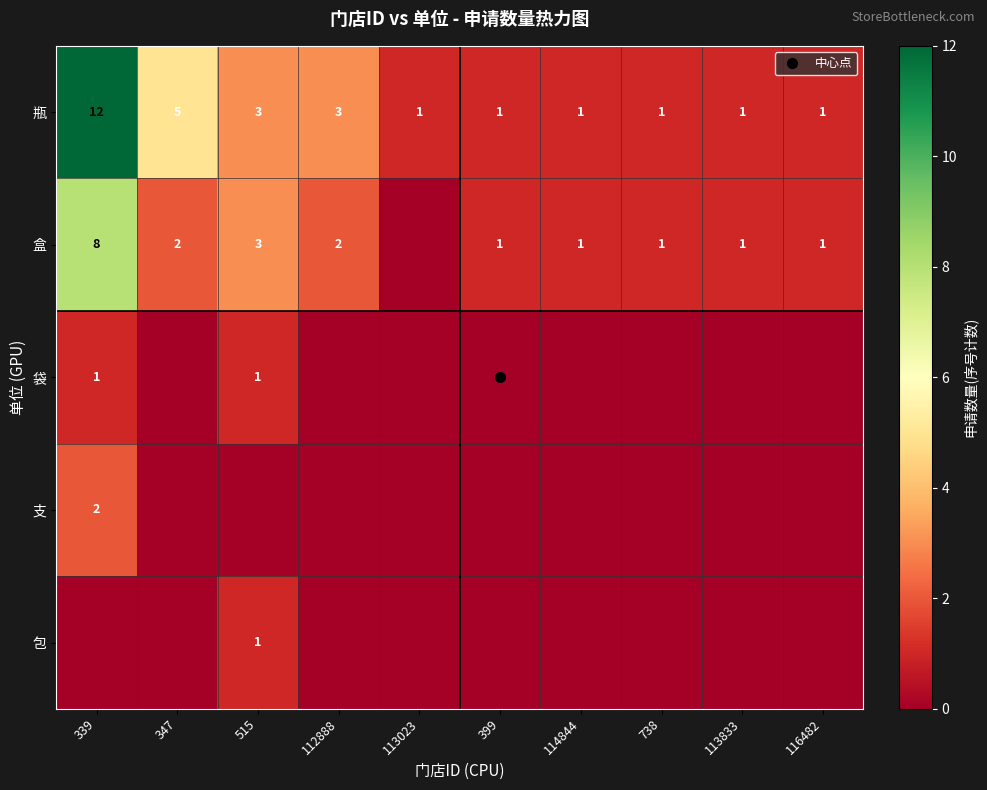

Which series has the largest range (max minus min)?

瓶